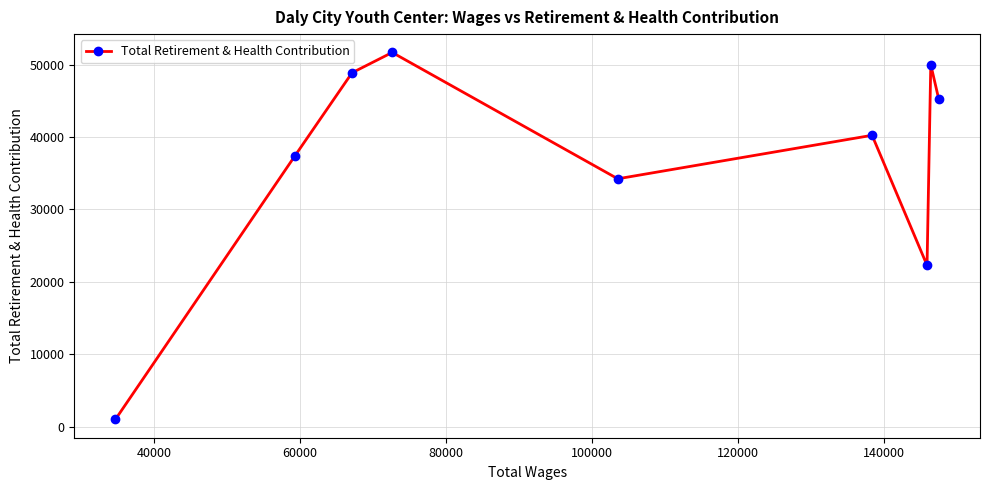

How many interior local valleys (lower than both neighbors) does the data have?

2